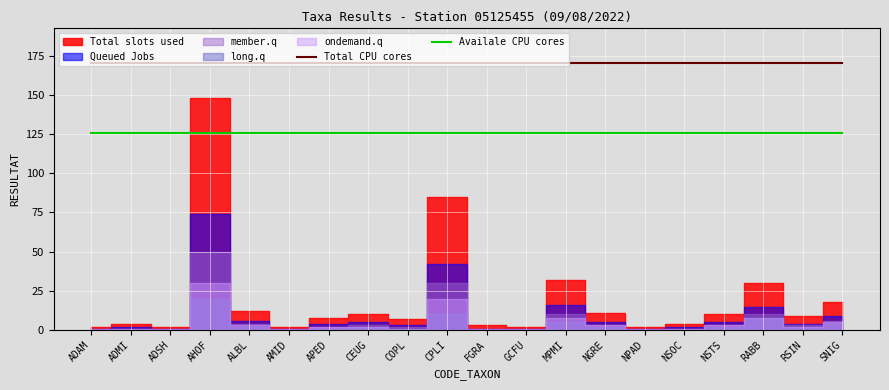

Is it true that Total CPU cores equals 285.7 at APED?

False